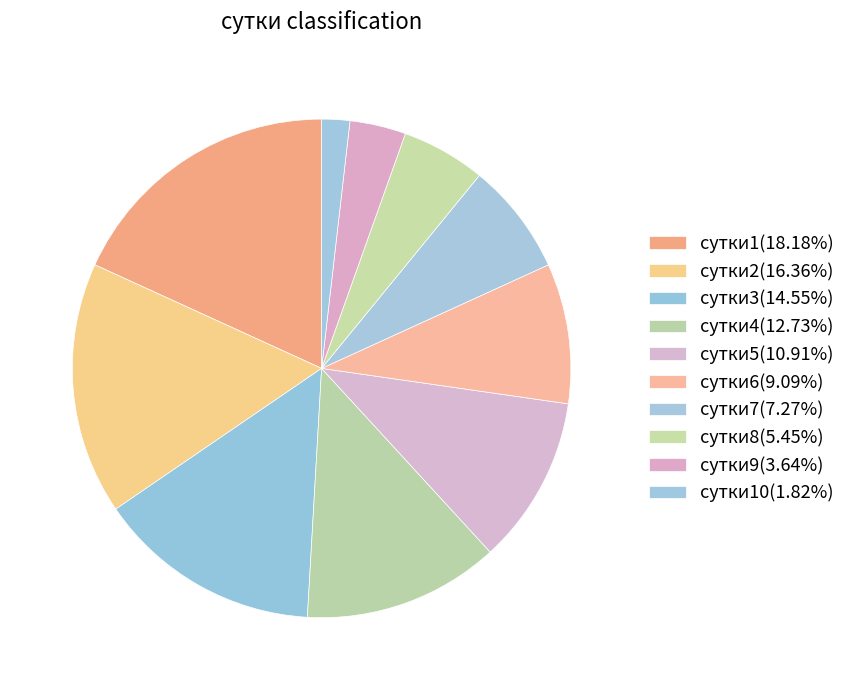

Which category has the smallest portion of the pie?

сутки10